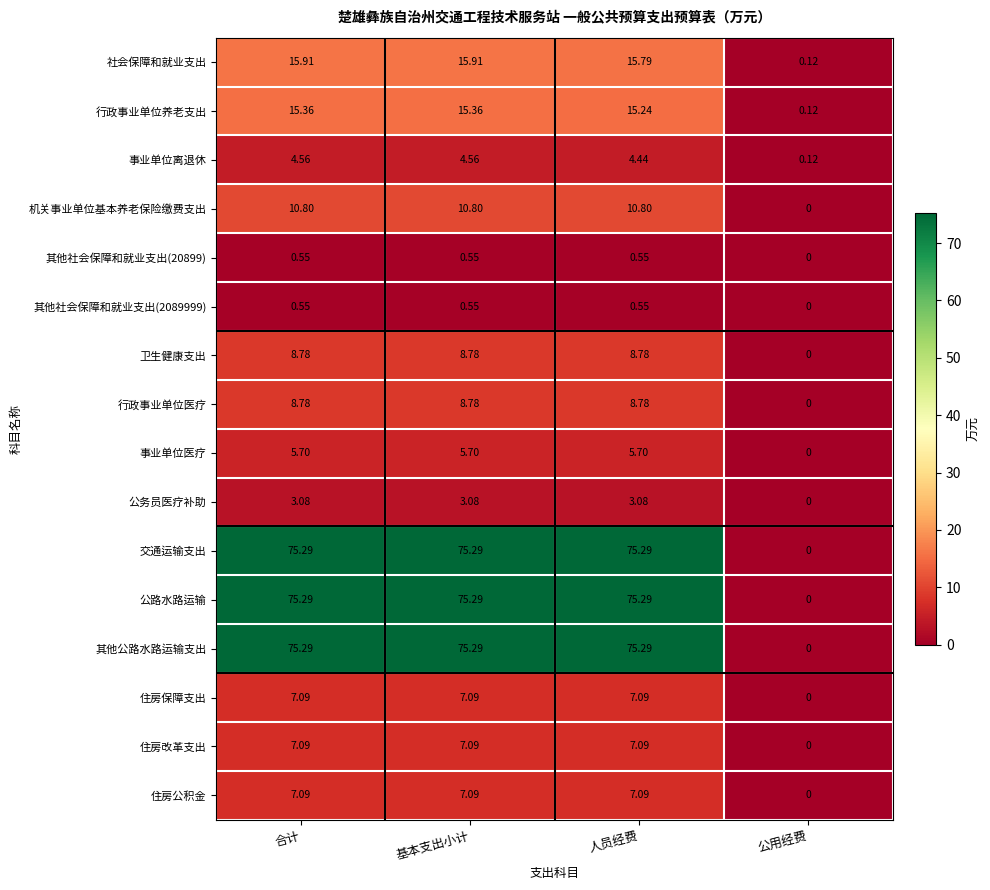

Is the value of 事业单位离退休 at 基本支出小计 greater than the value of 住房公积金 at 合计?

No